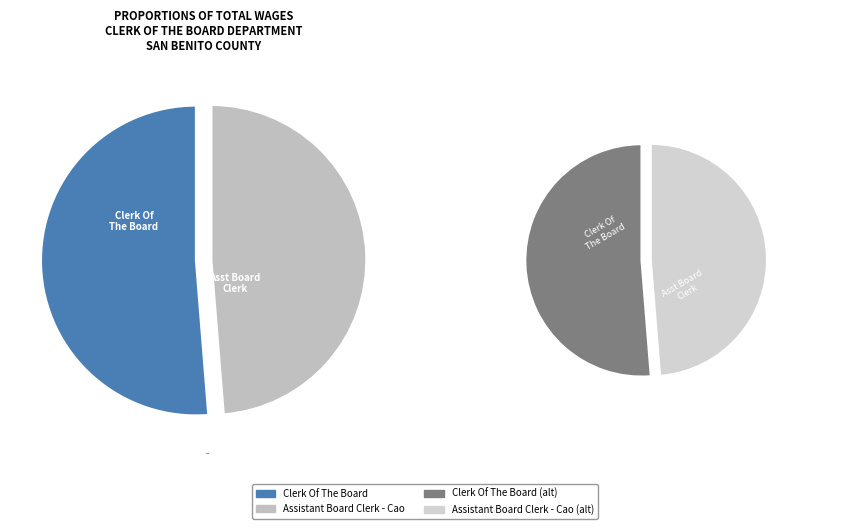

To the nearest percent, what portion does Clerk Of The Board represent?

51%